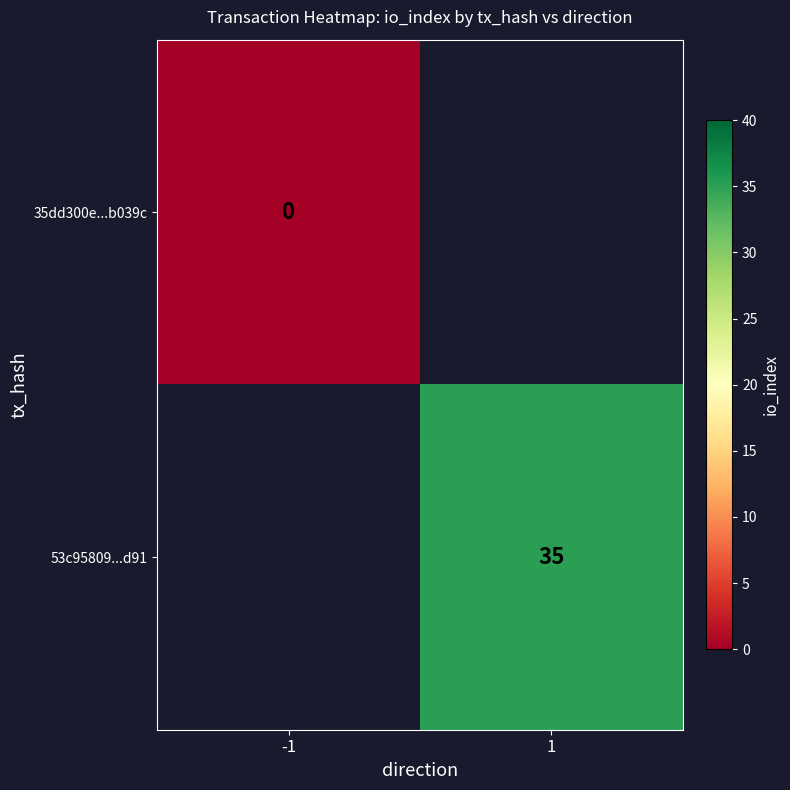

At which category does the chart reach its minimum across all series?

-1